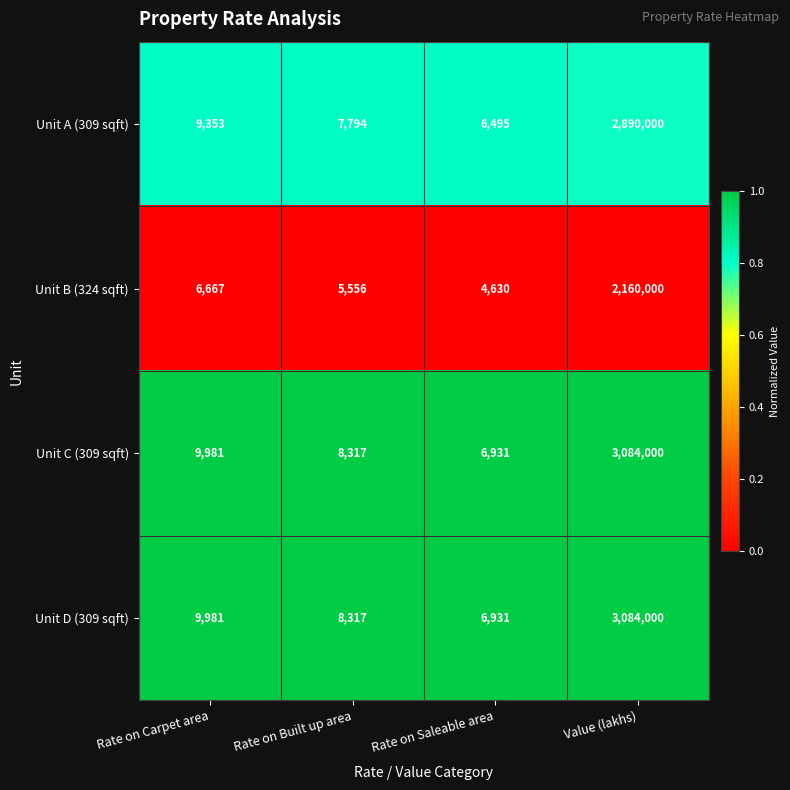

What is the greatest value displayed?

3084000